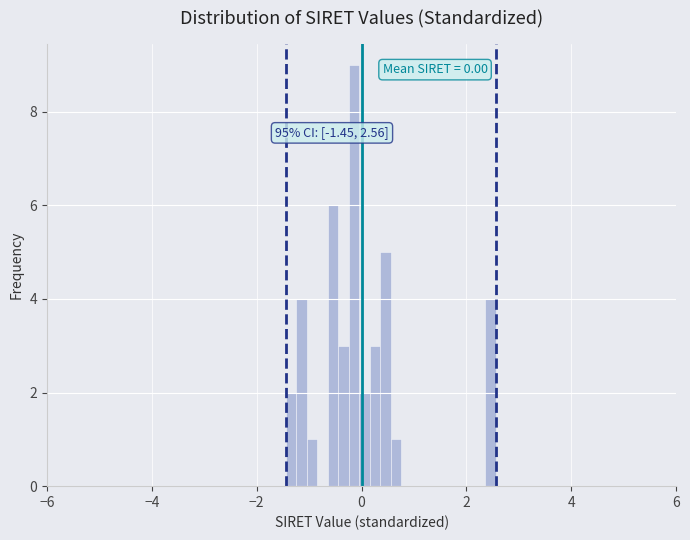

Read against the x-axis, roughly where is the centre of the tallest bar?

-0.2